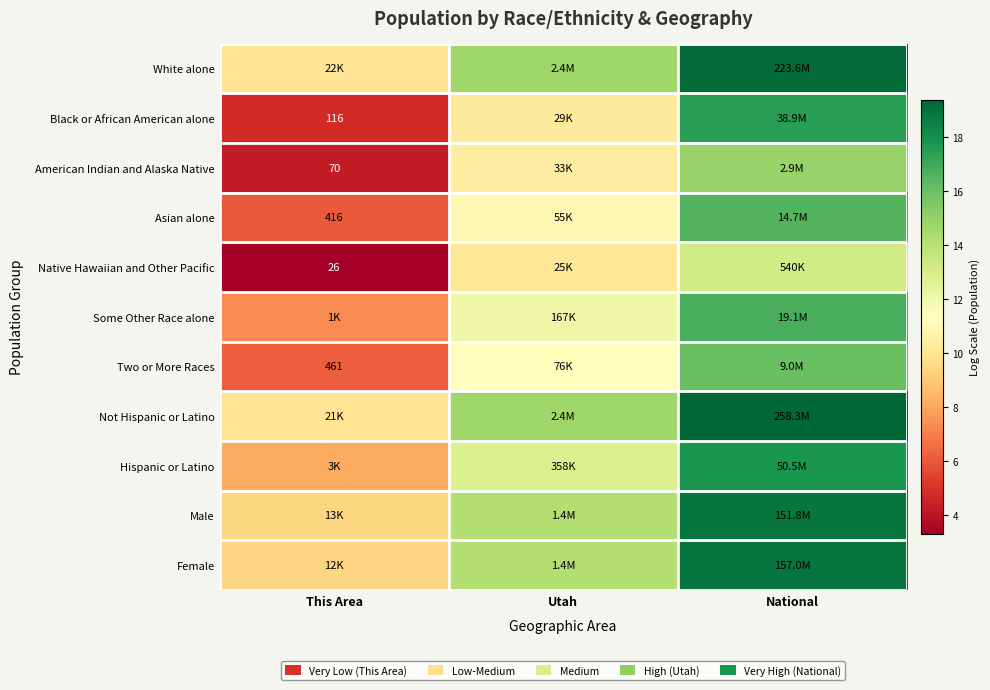

At which category is the sum across all series the highest?

National